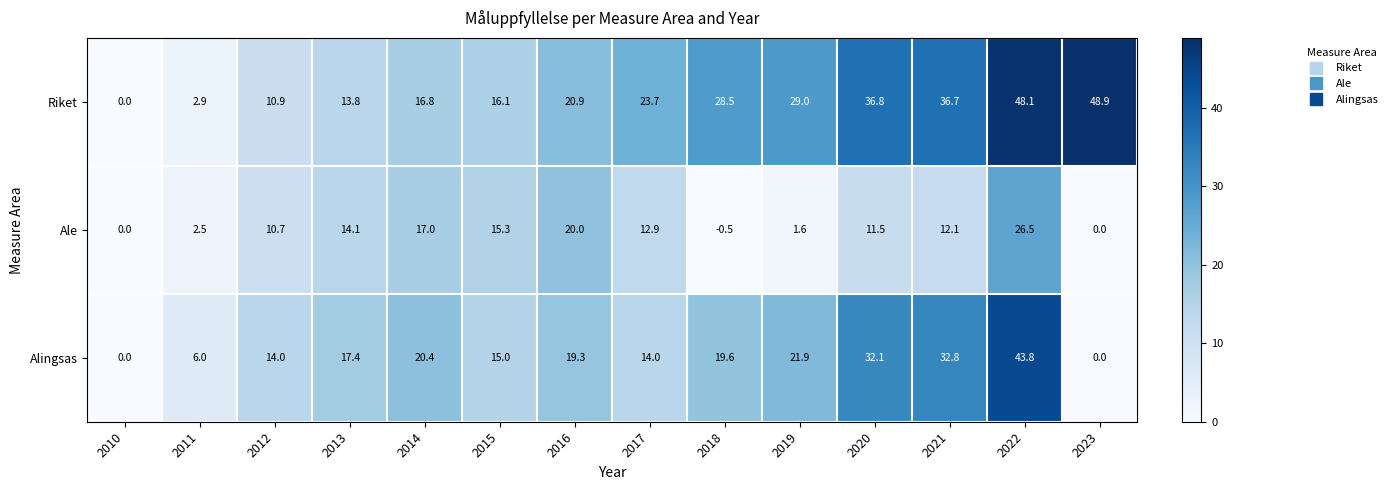

At which category is the sum across all series the highest?

2022